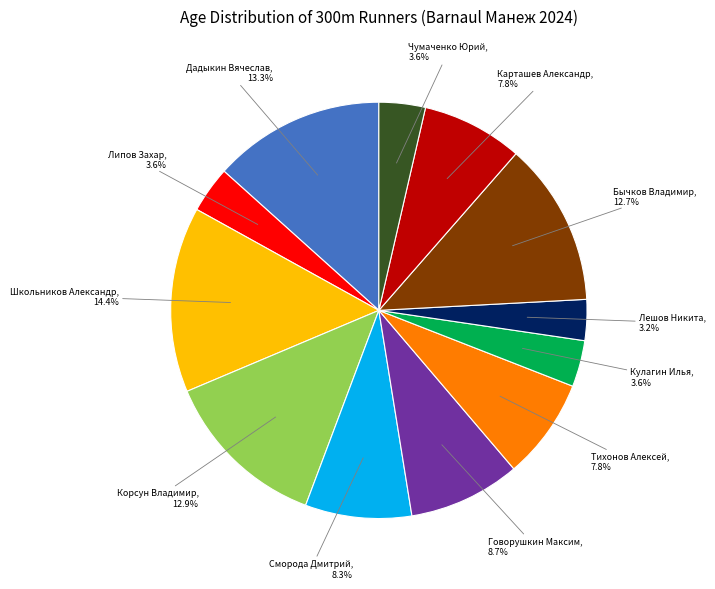

What is the largest slice in the pie chart?

Школьников Александр